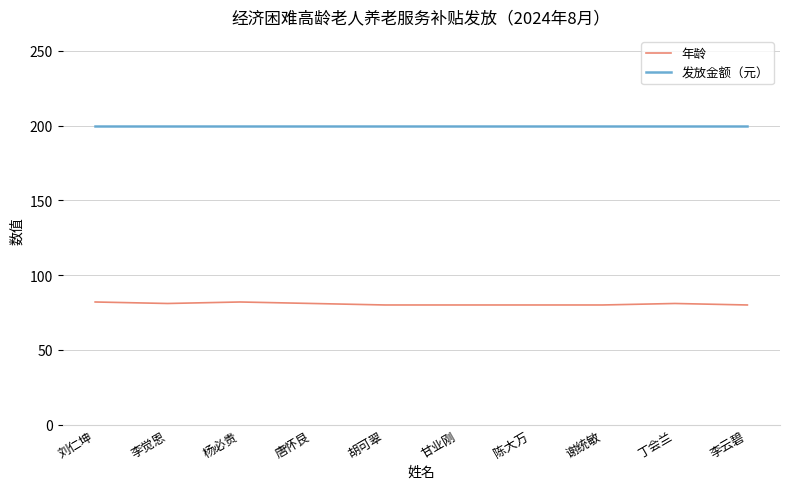

At how many categories does at least one series exceed 103?

10